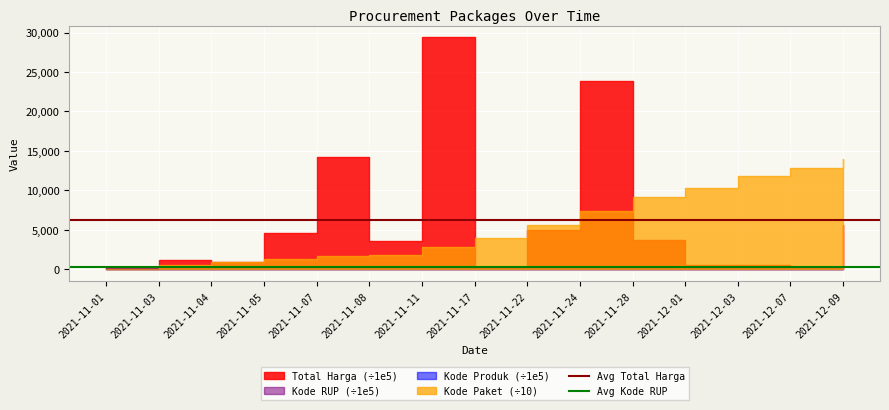

What is the average value of the Avg Kode RUP series?

300.9